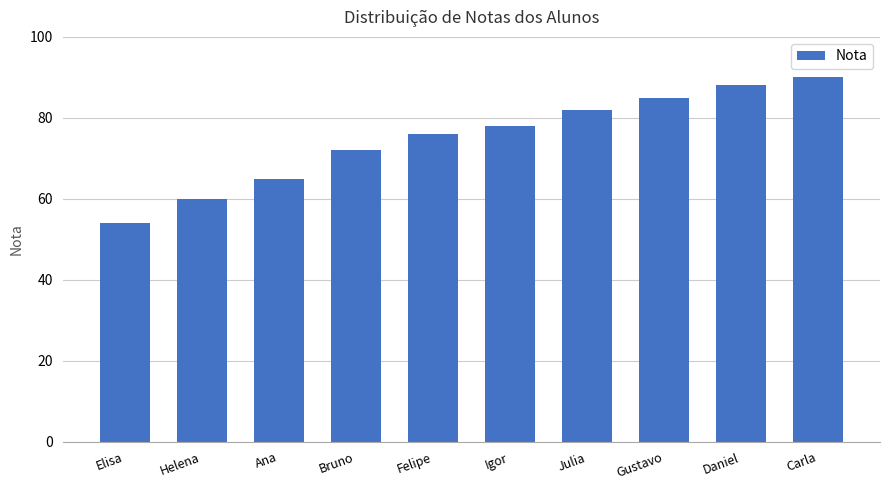

What is the average value?

75